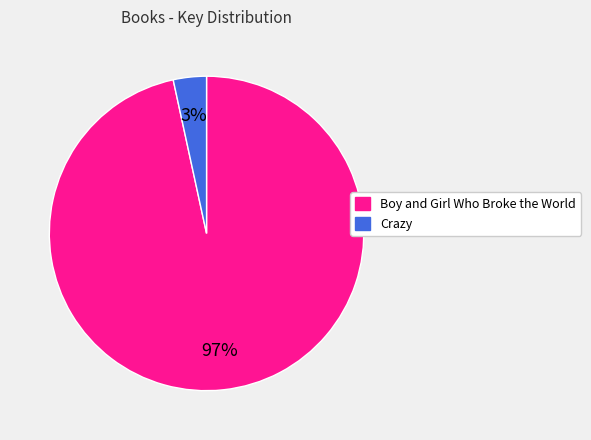

Count the number of slices in the pie.

2